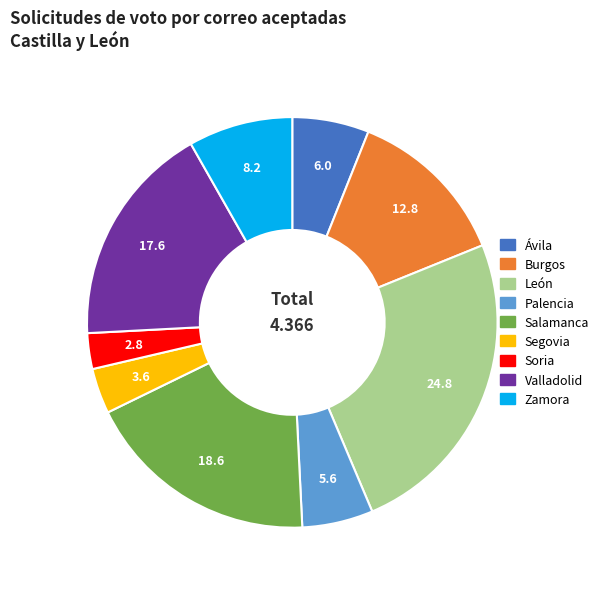

Is the sum of Ávila and Salamanca greater than half?

No